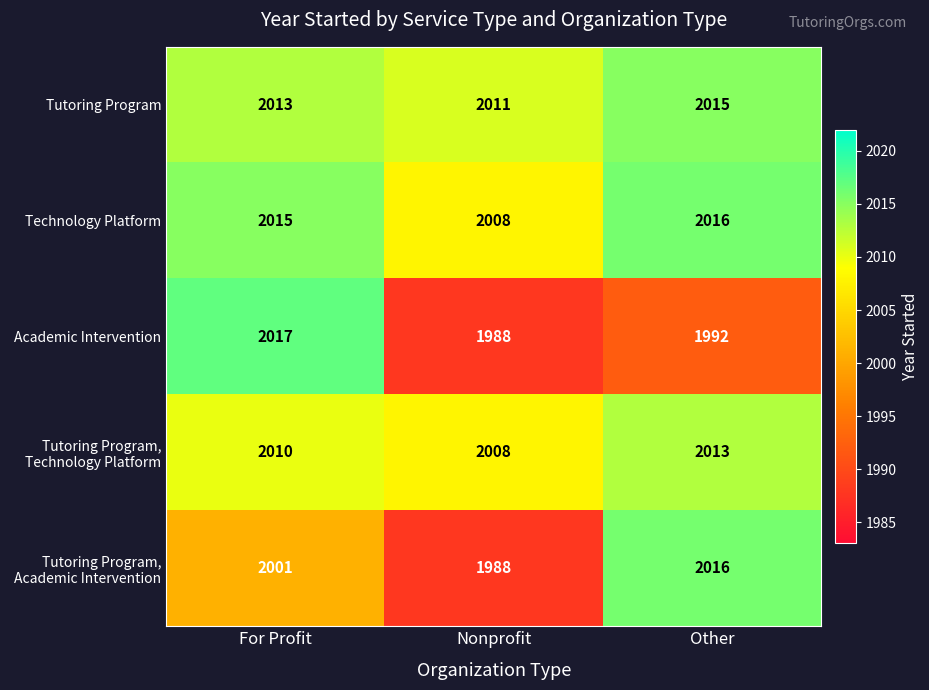

Where does the Academic Intervention series first go above 1992?

For Profit